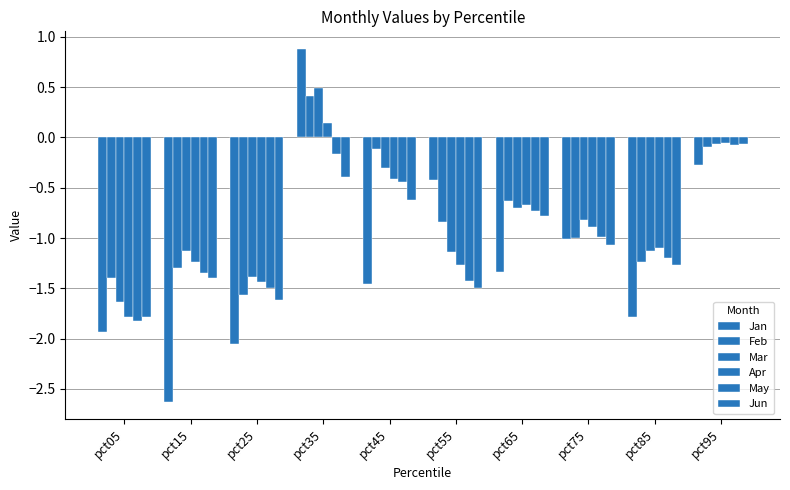

How many data points in Mar are less than 0?

9